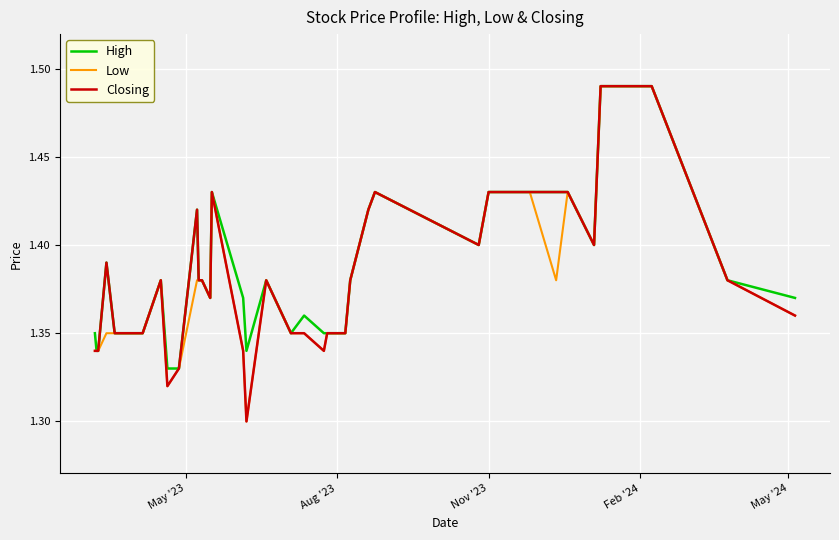

What are all the series names shown in the legend?

High, Low, Closing